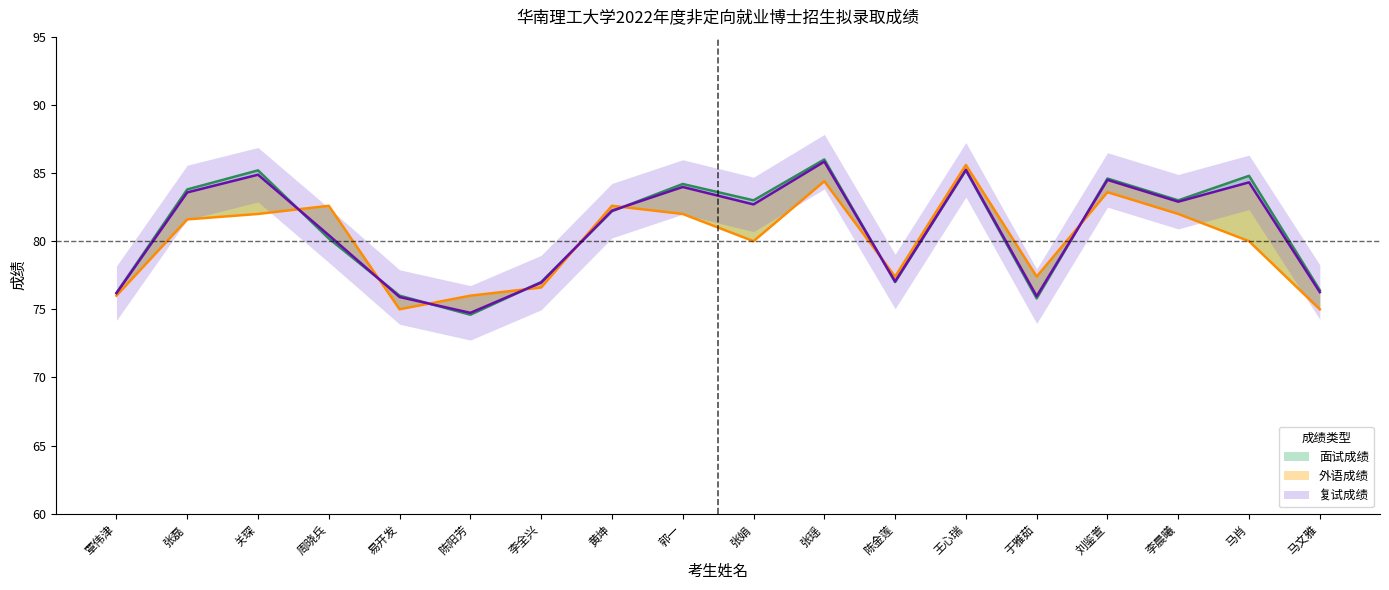

Count the number of categories in the chart.

18